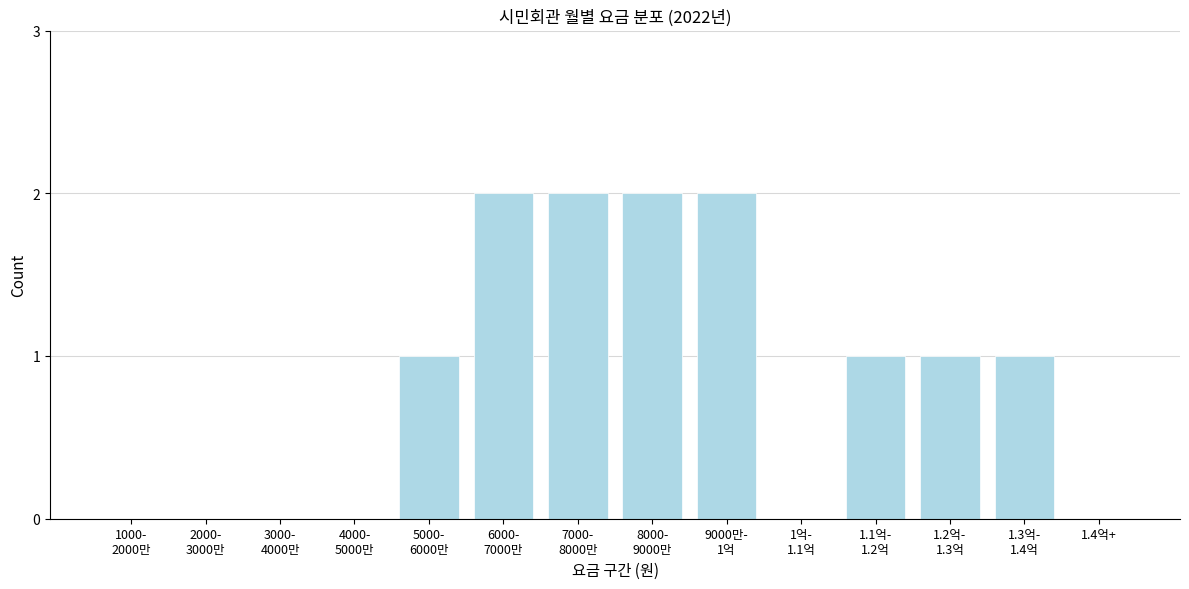

What is the sum of all values?

12